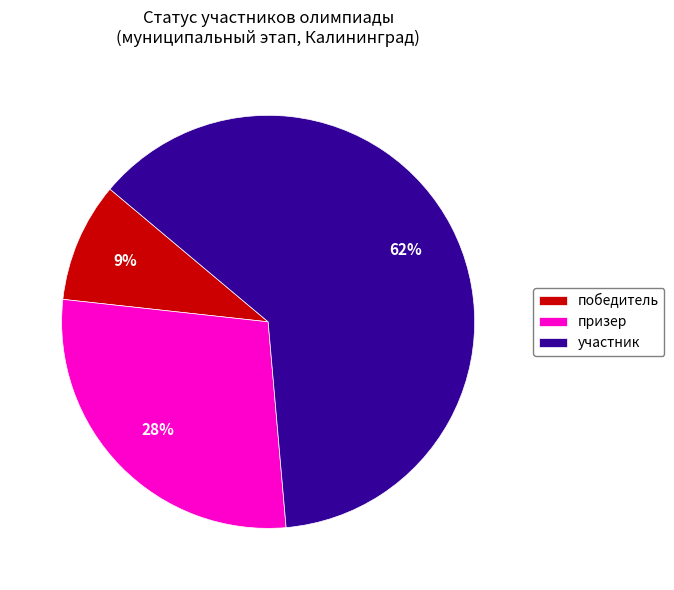

Rank the categories by value from highest to lowest.

участник, призер, победитель